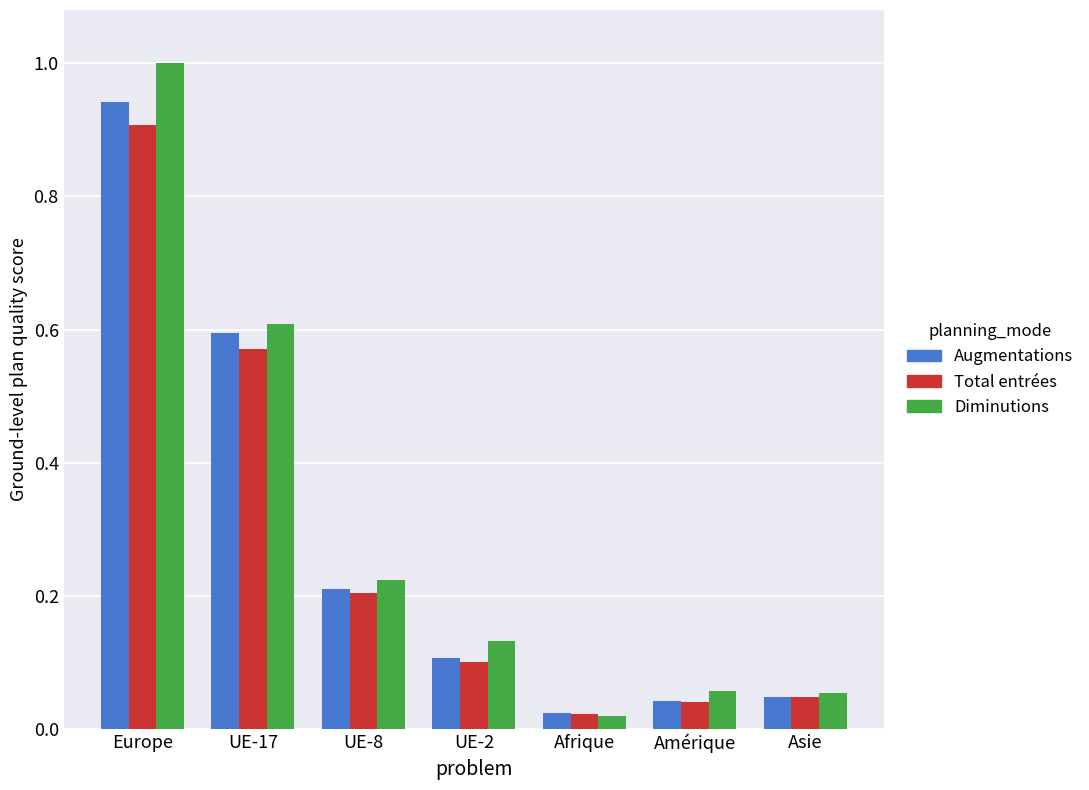

Count the number of categories in the chart.

7